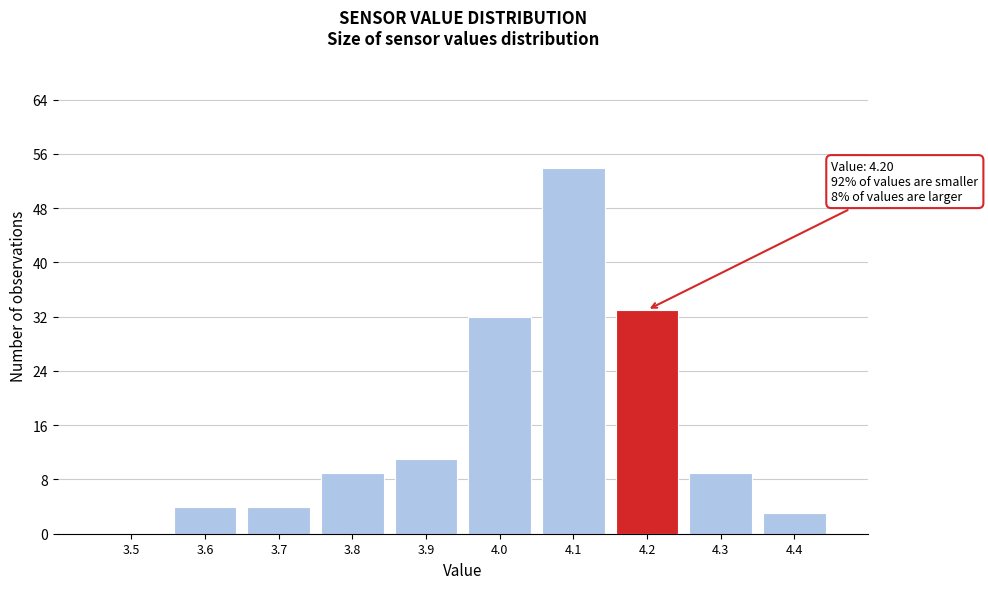

Reading left to right, transcribe all the data shown in this chart.

3.5=0	3.6=4	3.7=4	3.8=9	3.9=11	4.0=32	4.1=54	4.2=33	4.3=9	4.4=3